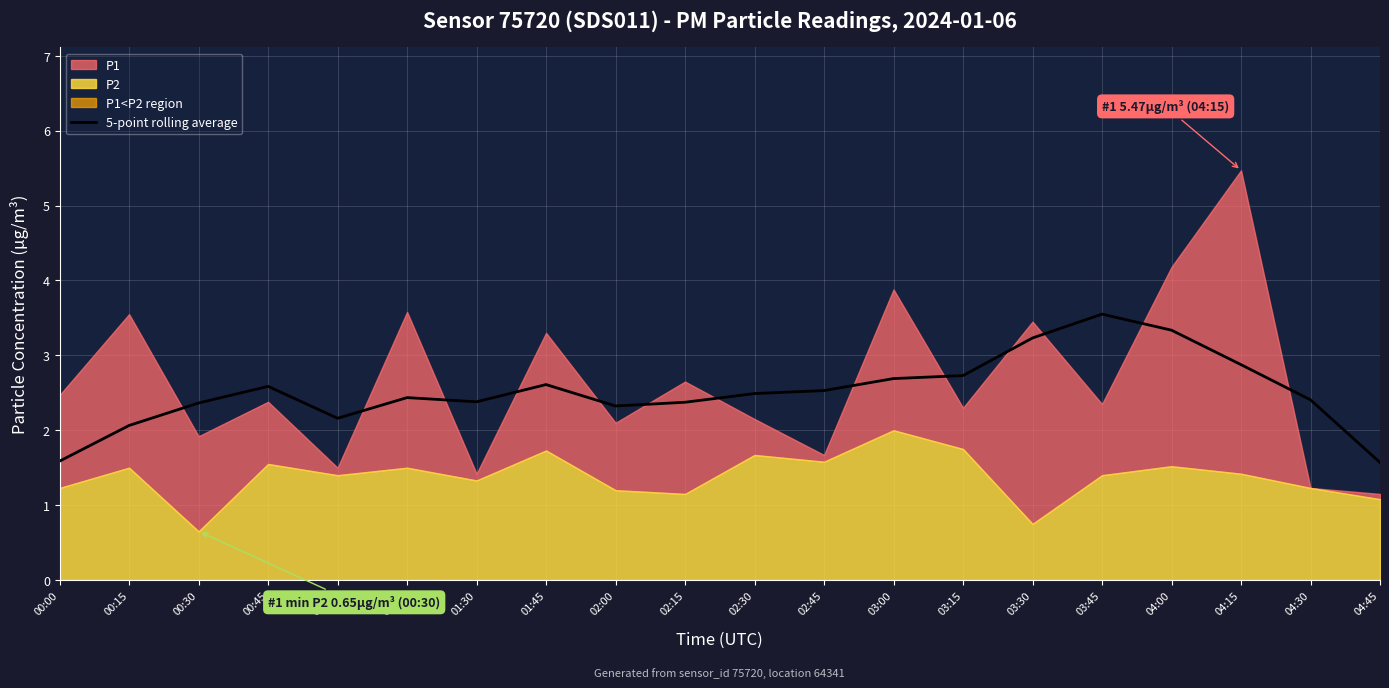

Is it true that the value at 02:00 is 1.0?

False